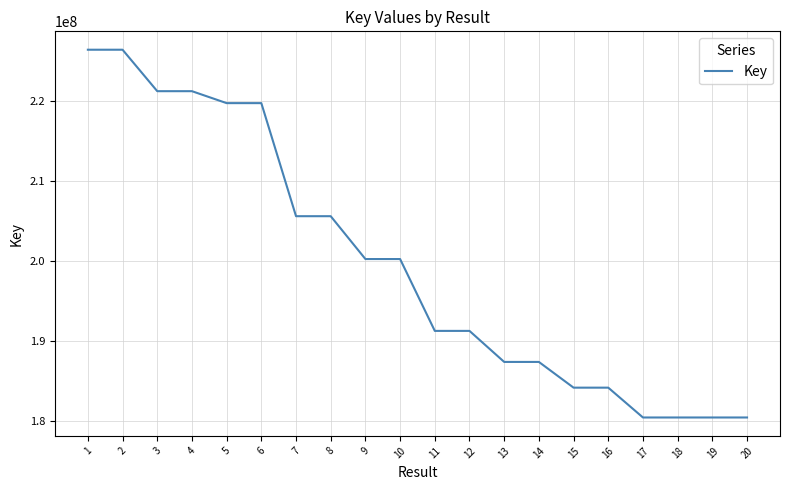

Does the chart have visible grid lines?

Yes